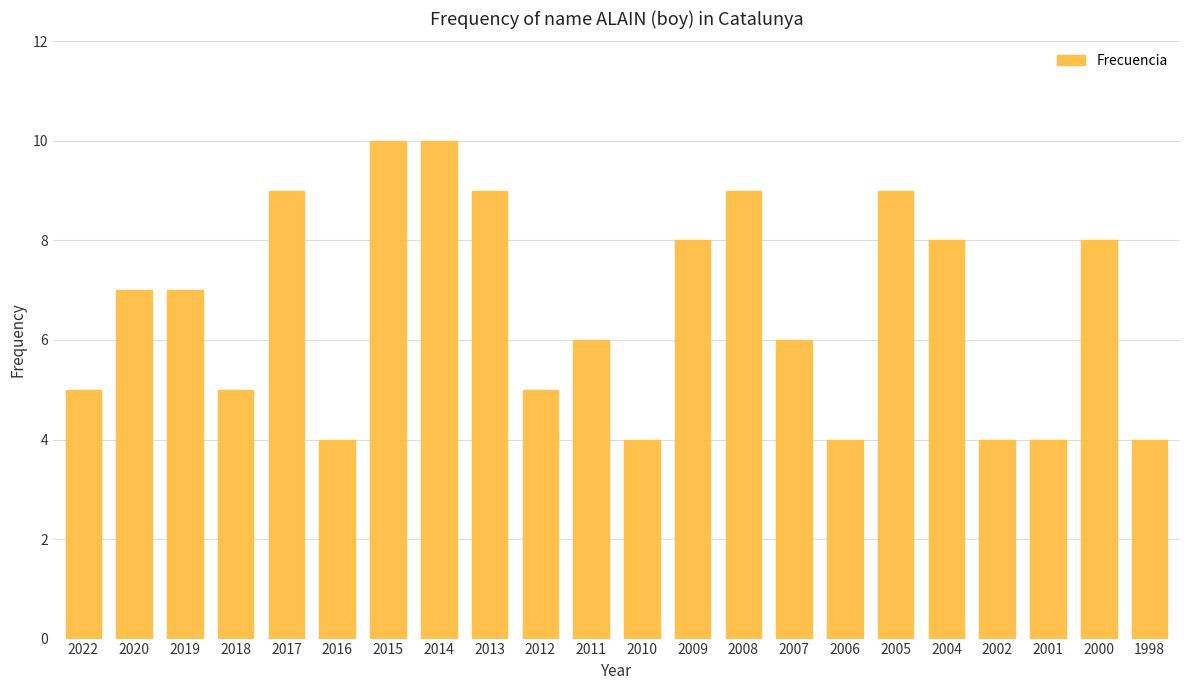

What is the change in value from 2012 to 2008?

+4